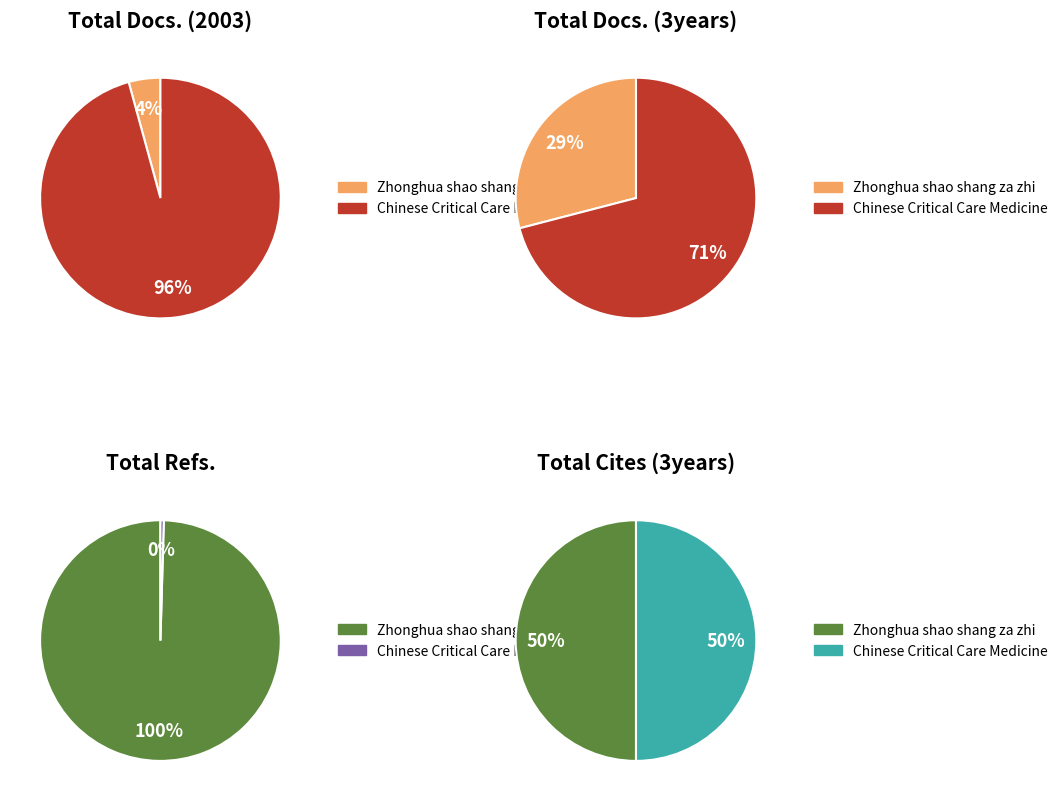

Is Chinese Critical Care Medicine the majority of the pie?

Yes